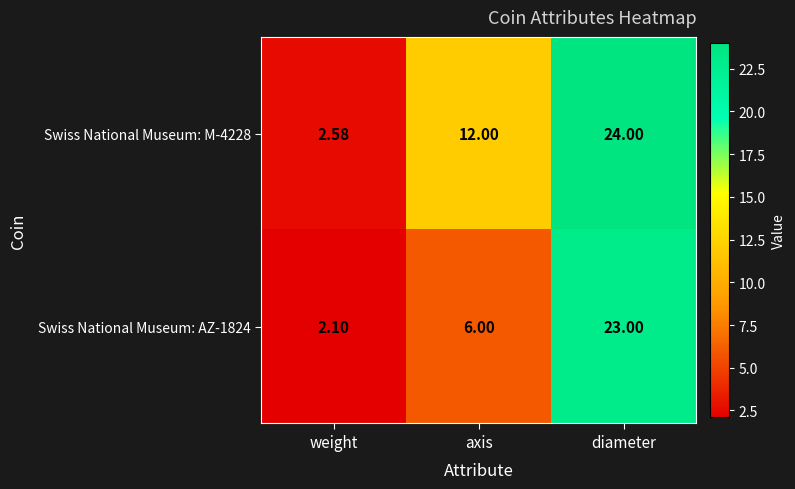

Between weight and axis, which series saw the biggest shift?

Swiss National Museum: M-4228